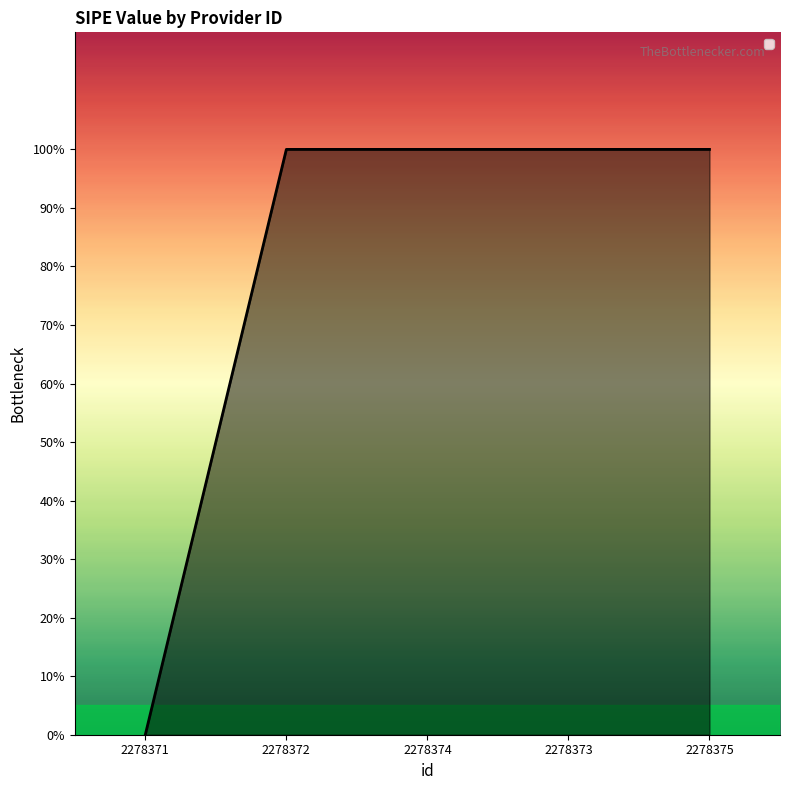

Is this an area chart (filled region under the line)?

Yes